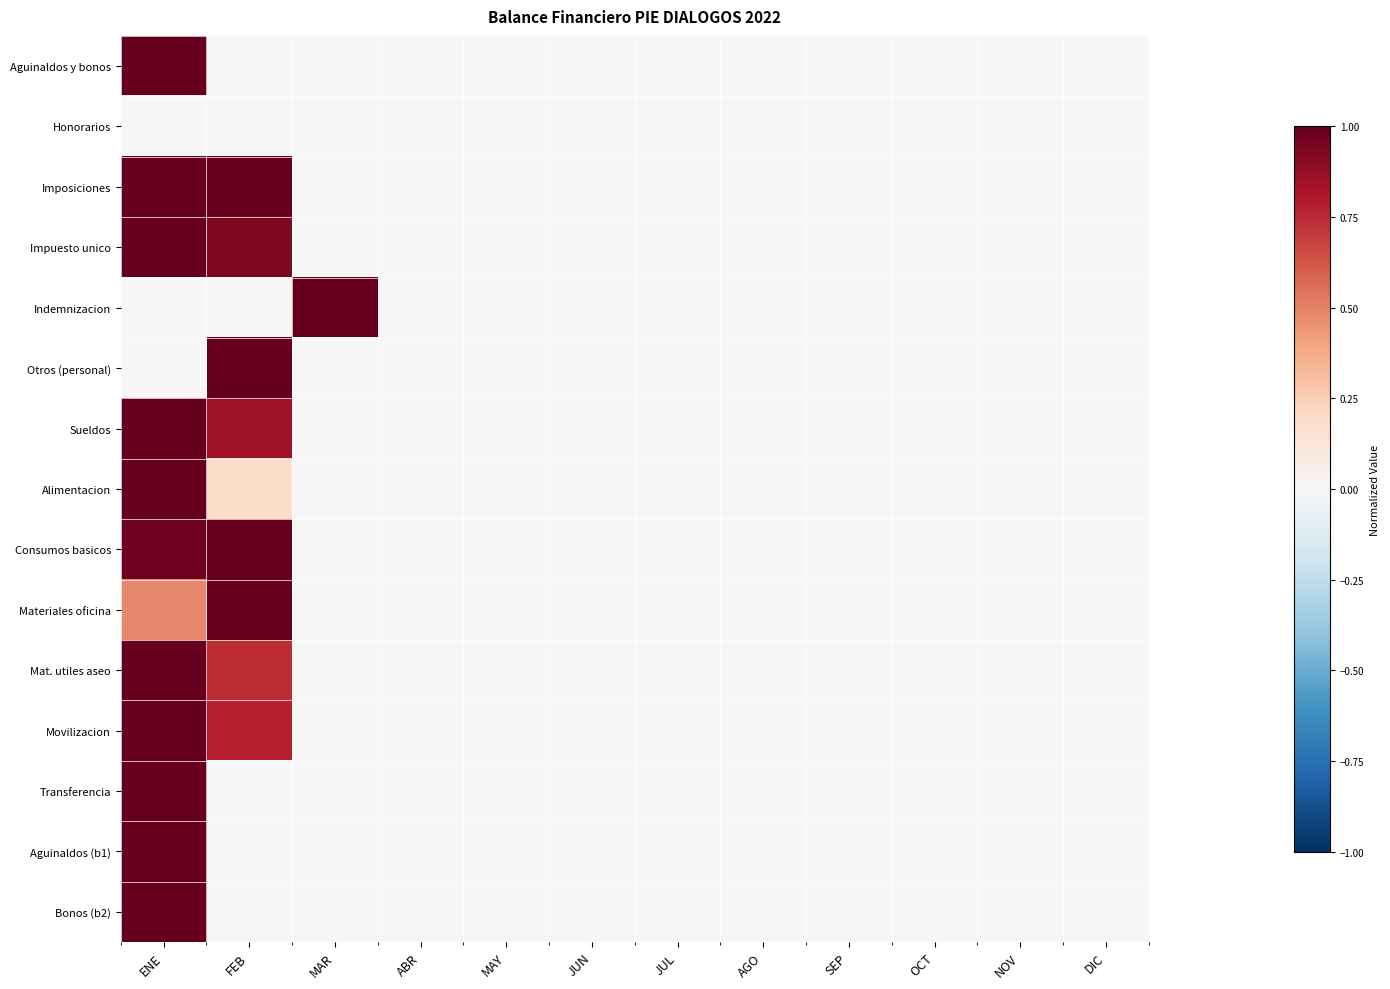

Reading left to right, transcribe all the data shown in this chart.

Aguinaldos y bonos: ENE=1.0	FEB=0.0	MAR=0.0	ABR=0.0	MAY=0.0	JUN=0.0	JUL=0.0	AGO=0.0	SEP=0.0	OCT=0.0	NOV=0.0	DIC=0.0
Honorarios: ENE=0.0	FEB=0.0	MAR=0.0	ABR=0.0	MAY=0.0	JUN=0.0	JUL=0.0	AGO=0.0	SEP=0.0	OCT=0.0	NOV=0.0	DIC=0.0
Imposiciones: ENE=1.0	FEB=1.0	MAR=0.0	ABR=0.0	MAY=0.0	JUN=0.0	JUL=0.0	AGO=0.0	SEP=0.0	OCT=0.0	NOV=0.0	DIC=0.0
Impuesto unico: ENE=1.0	FEB=0.9	MAR=0.0	ABR=0.0	MAY=0.0	JUN=0.0	JUL=0.0	AGO=0.0	SEP=0.0	OCT=0.0	NOV=0.0	DIC=0.0
Indemnizacion: ENE=0.0	FEB=0.0	MAR=1.0	ABR=0.0	MAY=0.0	JUN=0.0	JUL=0.0	AGO=0.0	SEP=0.0	OCT=0.0	NOV=0.0	DIC=0.0
Otros (personal): ENE=0.0	FEB=1.0	MAR=0.0	ABR=0.0	MAY=0.0	JUN=0.0	JUL=0.0	AGO=0.0	SEP=0.0	OCT=0.0	NOV=0.0	DIC=0.0
Sueldos: ENE=1.0	FEB=0.8	MAR=0.0	ABR=0.0	MAY=0.0	JUN=0.0	JUL=0.0	AGO=0.0	SEP=0.0	OCT=0.0	NOV=0.0	DIC=0.0
Alimentacion: ENE=1.0	FEB=0.2	MAR=0.0	ABR=0.0	MAY=0.0	JUN=0.0	JUL=0.0	AGO=0.0	SEP=0.0	OCT=0.0	NOV=0.0	DIC=0.0
Consumos basicos: ENE=1.0	FEB=1.0	MAR=0.0	ABR=0.0	MAY=0.0	JUN=0.0	JUL=0.0	AGO=0.0	SEP=0.0	OCT=0.0	NOV=0.0	DIC=0.0
Materiales oficina: ENE=0.5	FEB=1.0	MAR=0.0	ABR=0.0	MAY=0.0	JUN=0.0	JUL=0.0	AGO=0.0	SEP=0.0	OCT=0.0	NOV=0.0	DIC=0.0
Mat. utiles aseo: ENE=1.0	FEB=0.7	MAR=0.0	ABR=0.0	MAY=0.0	JUN=0.0	JUL=0.0	AGO=0.0	SEP=0.0	OCT=0.0	NOV=0.0	DIC=0.0
Movilizacion: ENE=1.0	FEB=0.8	MAR=0.0	ABR=0.0	MAY=0.0	JUN=0.0	JUL=0.0	AGO=0.0	SEP=0.0	OCT=0.0	NOV=0.0	DIC=0.0
Transferencia: ENE=1.0	FEB=0.0	MAR=0.0	ABR=0.0	MAY=0.0	JUN=0.0	JUL=0.0	AGO=0.0	SEP=0.0	OCT=0.0	NOV=0.0	DIC=0.0
Aguinaldos (b1): ENE=1.0	FEB=0.0	MAR=0.0	ABR=0.0	MAY=0.0	JUN=0.0	JUL=0.0	AGO=0.0	SEP=0.0	OCT=0.0	NOV=0.0	DIC=0.0
Bonos (b2): ENE=1.0	FEB=0.0	MAR=0.0	ABR=0.0	MAY=0.0	JUN=0.0	JUL=0.0	AGO=0.0	SEP=0.0	OCT=0.0	NOV=0.0	DIC=0.0